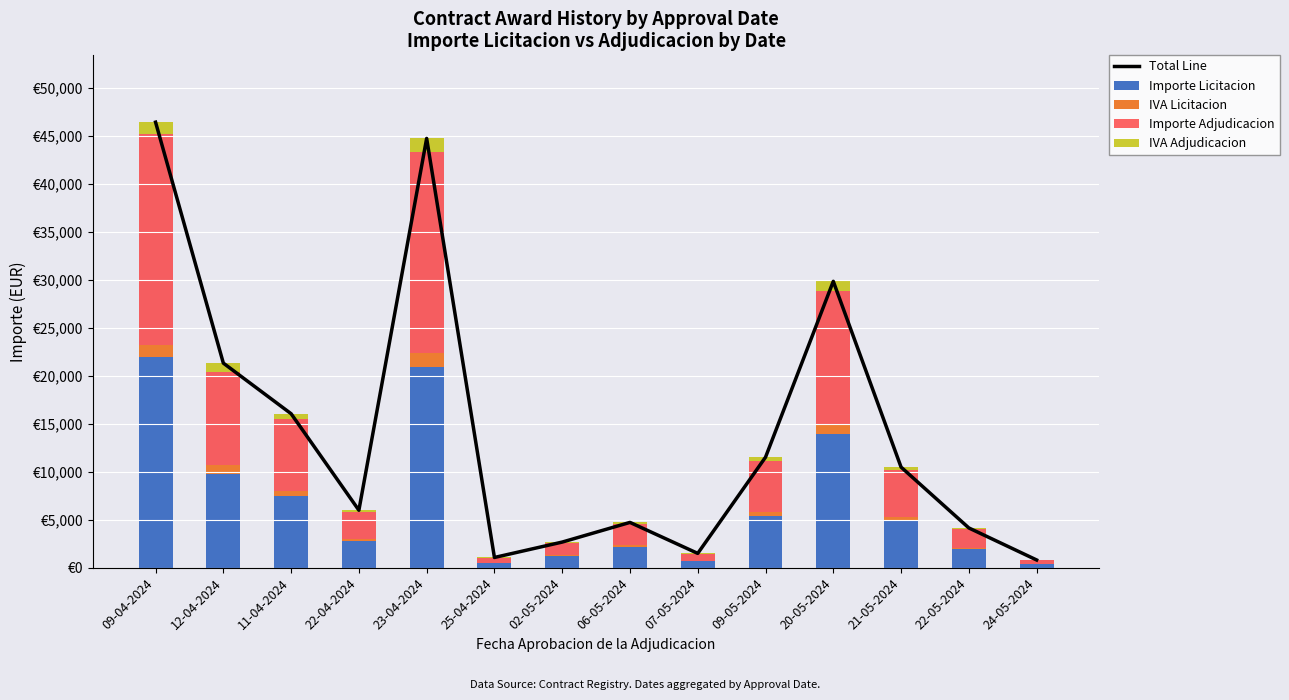

True or false: Importe Licitacion has a value of 401.7 at 02-05-2024.

False